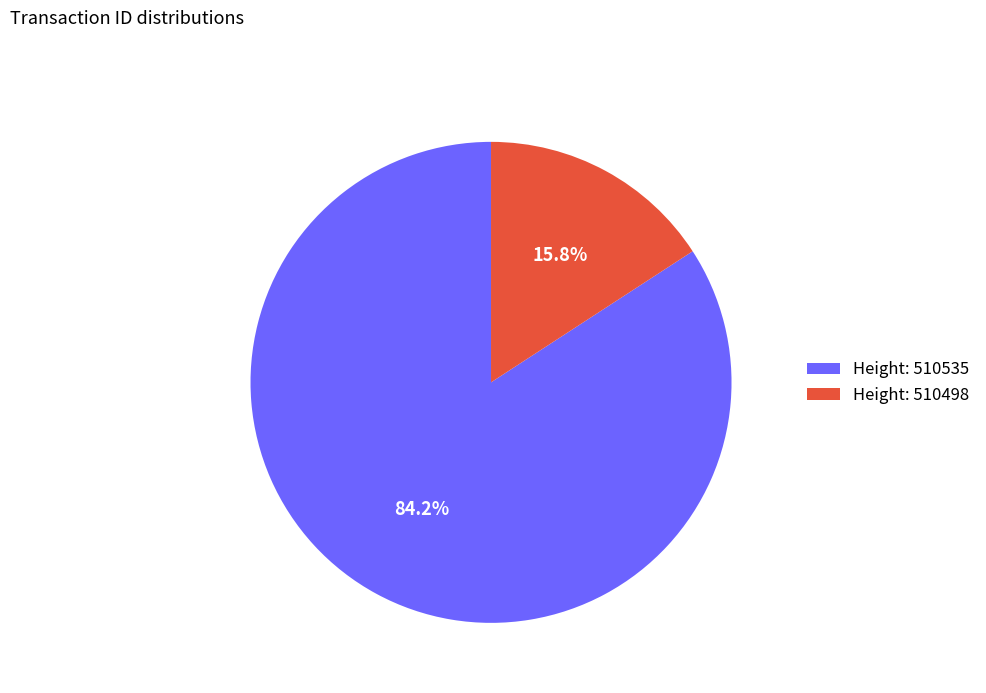

To the nearest percent, what is the average slice percentage?

50%